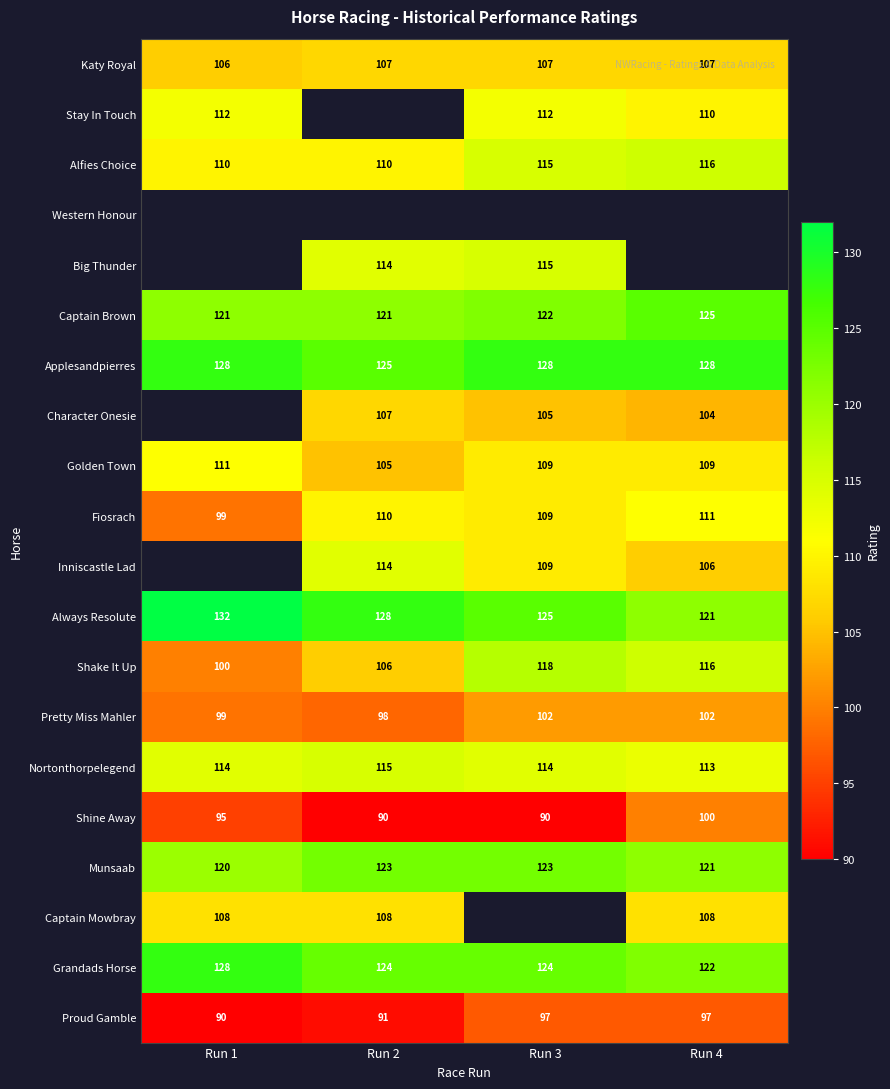

At which label is Proud Gamble closest to 93?

Run 2